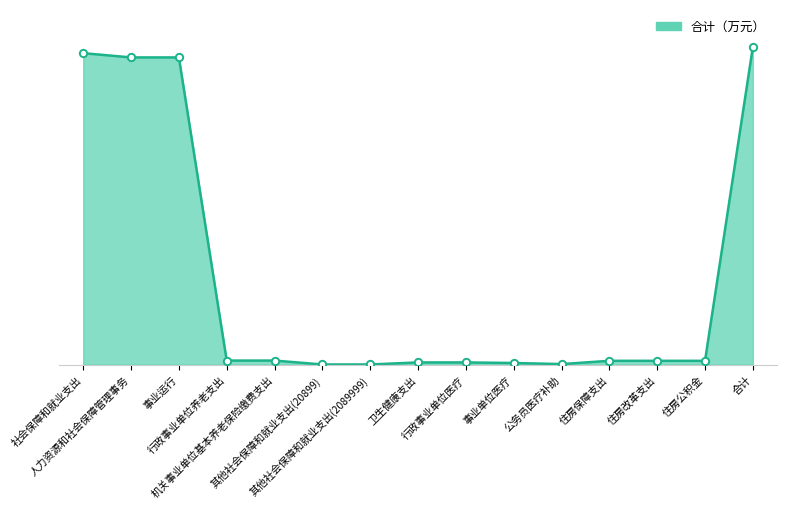

What is the ratio of the value at 合计 to the value at 事业运行?

1.0